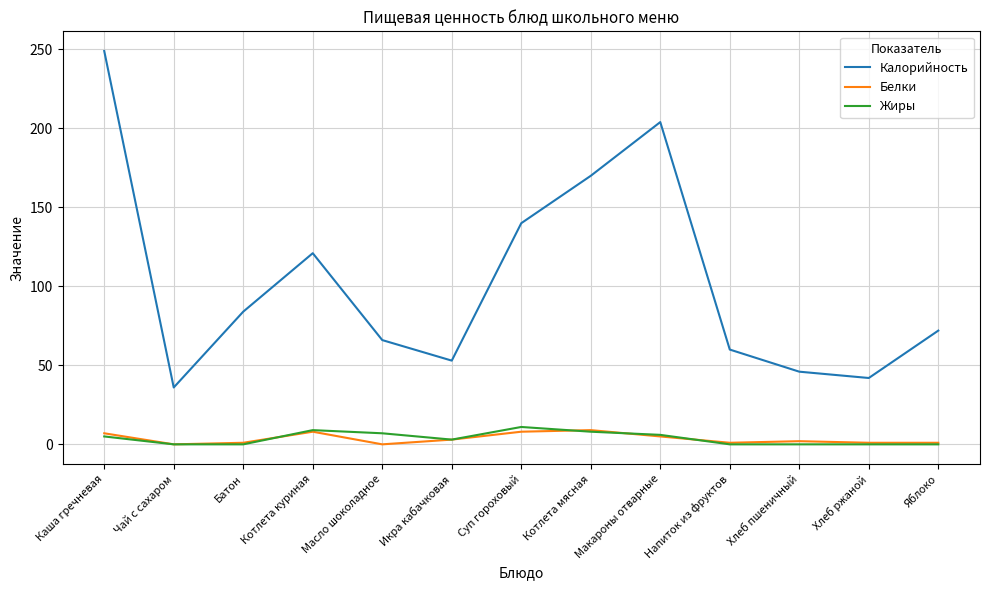

What is the difference between the maximum and second lowest values in the Жиры series?

11